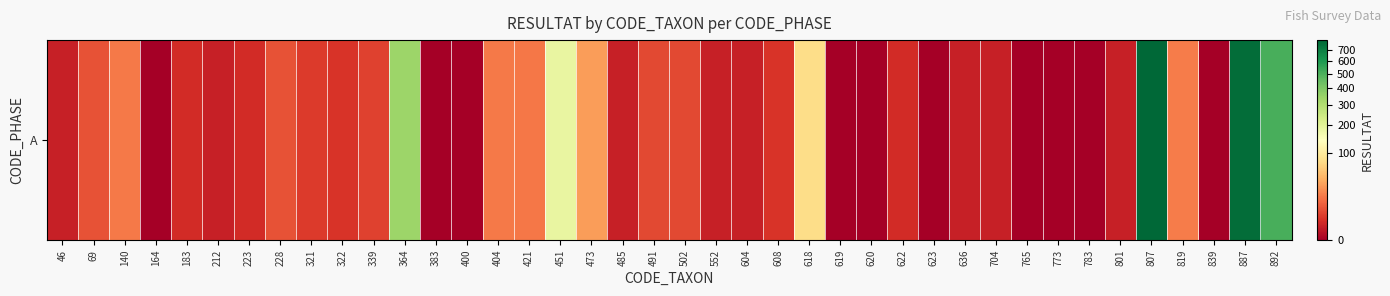

What is the difference between the maximum and minimum values?

792